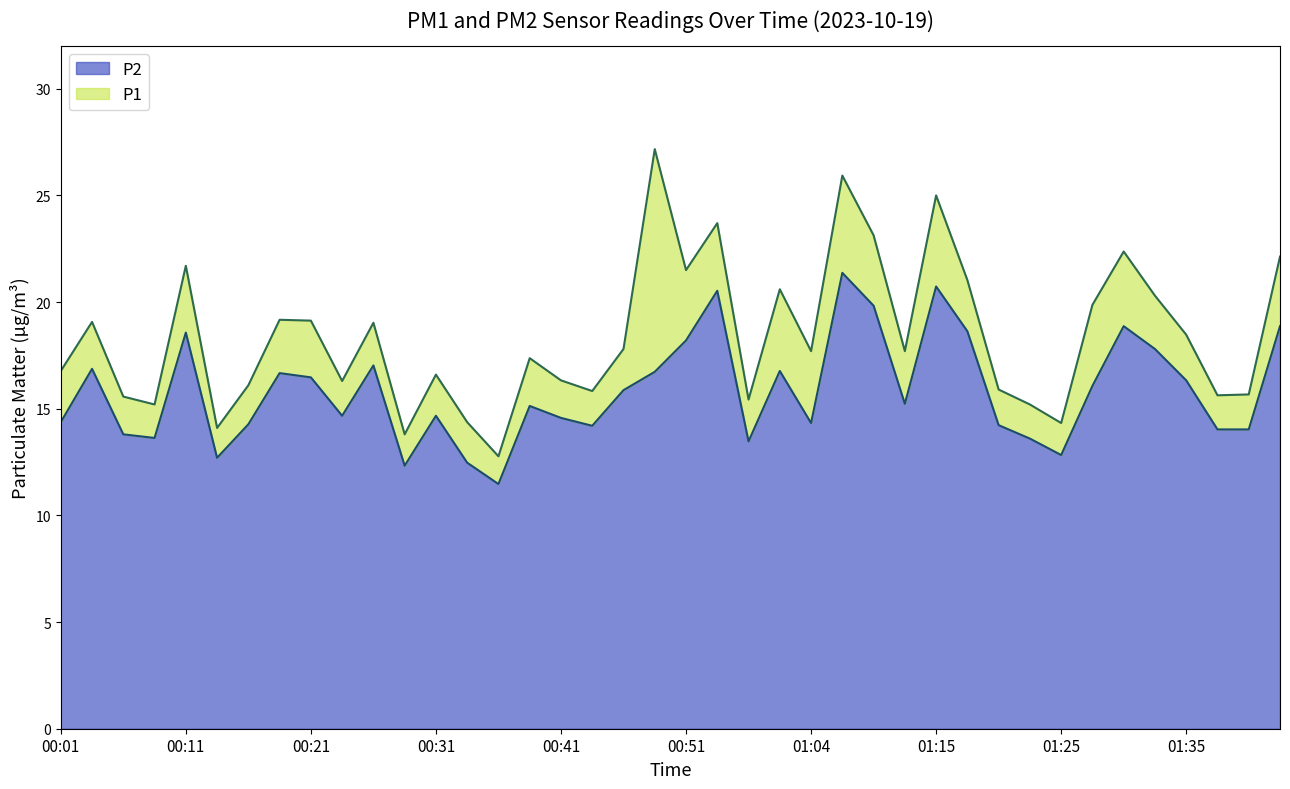

What are all the series names shown in the legend?

P2, P1